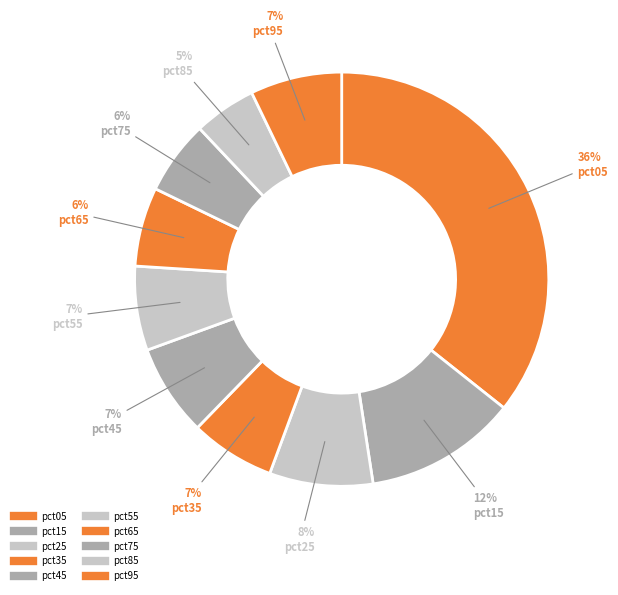

How many segments does this pie chart have?

10